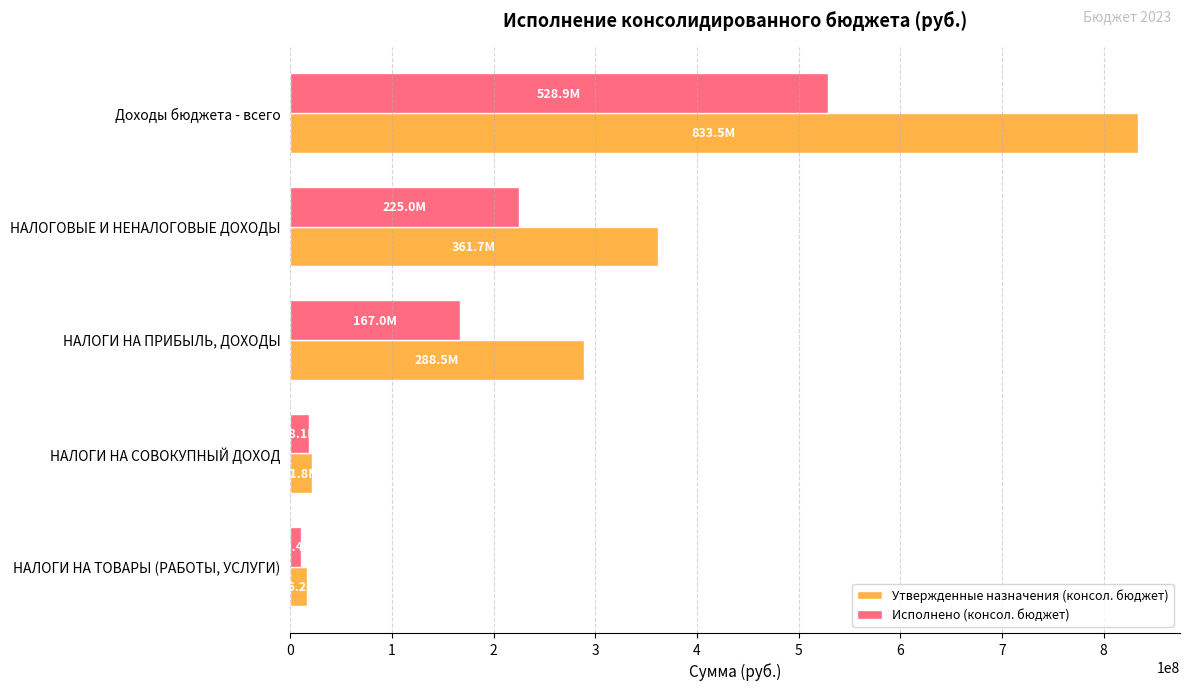

How many data points does each series have?

5